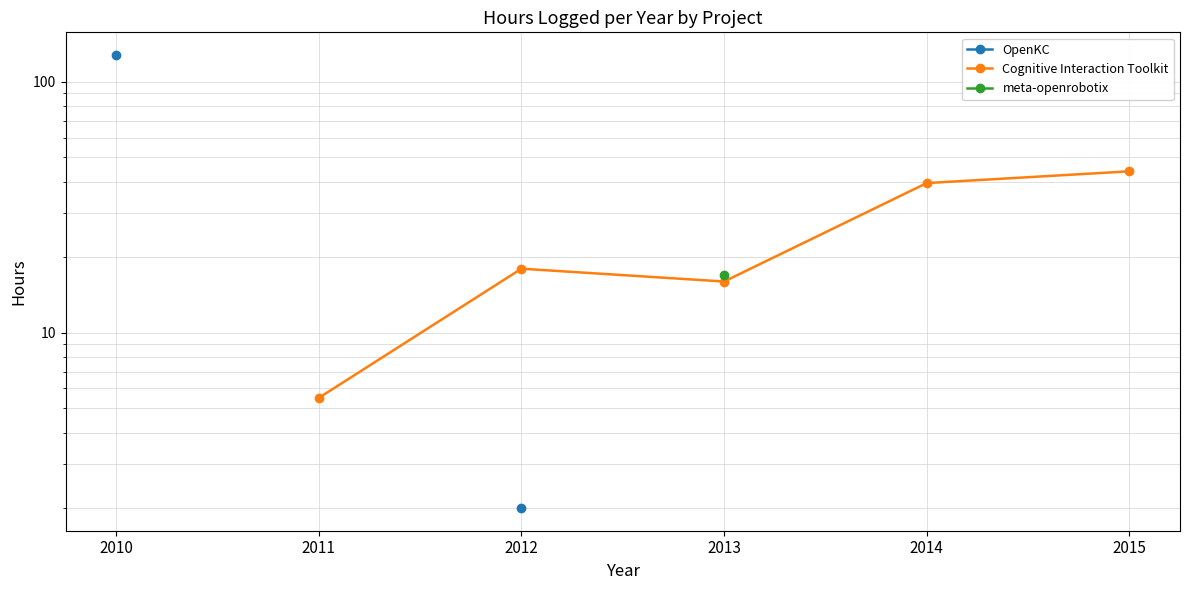

Which label corresponds to the smallest value in the chart?

2012